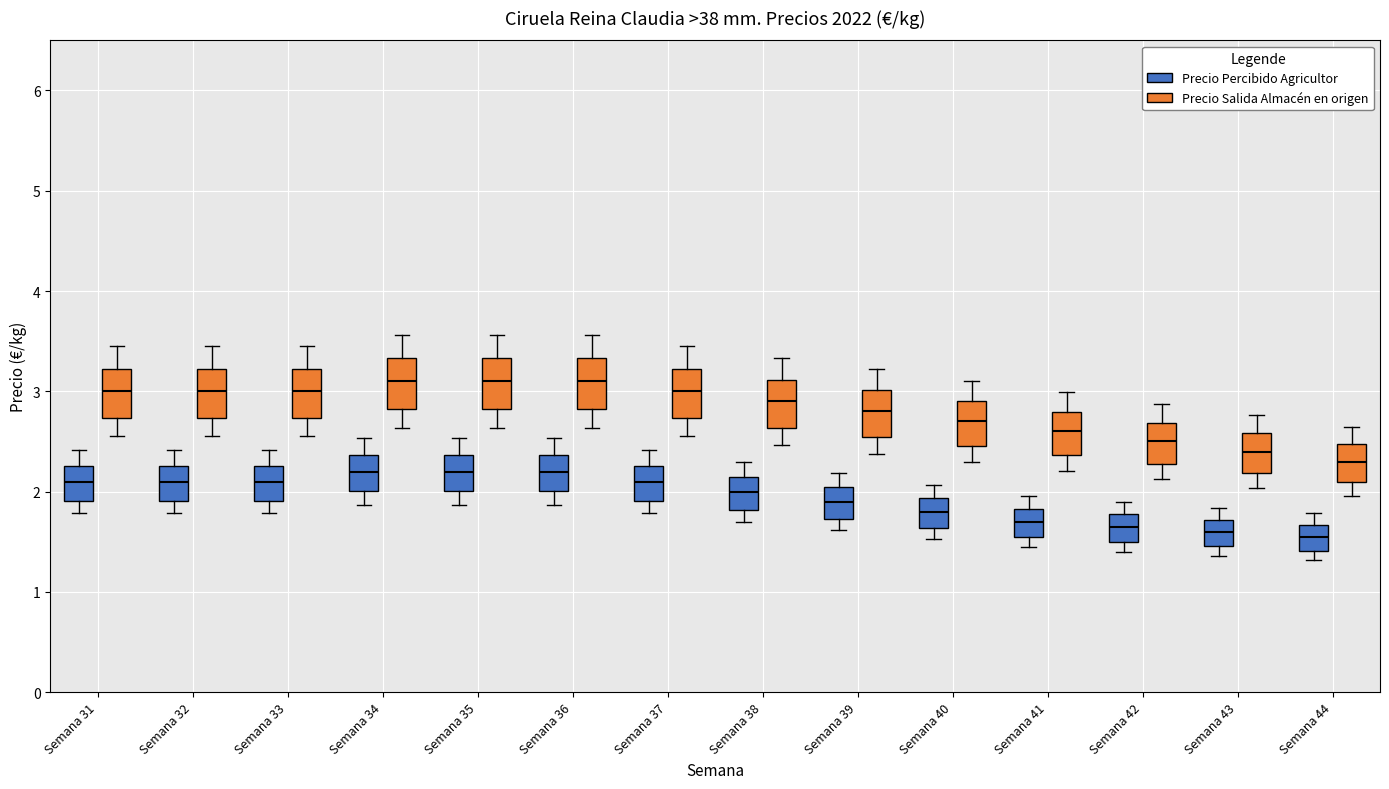

Reading left to right, transcribe this box plot: for each box, give where its median line is, the range the box spans, and where its two whiskers end, as read against the y-axis. The values are not printed on the chart, so give them approximately, as read against the axis.

Semana 31 (Precio Percibido Agricultor): median 2.1, box 1.9 to 2.3, whiskers 1.8 to 2.4
Semana 31 (Precio Salida Almacén en origen): median 3.0, box 2.7 to 3.2, whiskers 2.6 to 3.5
Semana 32 (Precio Percibido Agricultor): median 2.1, box 1.9 to 2.3, whiskers 1.8 to 2.4
Semana 32 (Precio Salida Almacén en origen): median 3.0, box 2.7 to 3.2, whiskers 2.6 to 3.5
Semana 33 (Precio Percibido Agricultor): median 2.1, box 1.9 to 2.3, whiskers 1.8 to 2.4
Semana 33 (Precio Salida Almacén en origen): median 3.0, box 2.7 to 3.2, whiskers 2.6 to 3.5
Semana 34 (Precio Percibido Agricultor): median 2.2, box 2.0 to 2.4, whiskers 1.9 to 2.5
Semana 34 (Precio Salida Almacén en origen): median 3.1, box 2.8 to 3.3, whiskers 2.6 to 3.6
Semana 35 (Precio Percibido Agricultor): median 2.2, box 2.0 to 2.4, whiskers 1.9 to 2.5
Semana 35 (Precio Salida Almacén en origen): median 3.1, box 2.8 to 3.3, whiskers 2.6 to 3.6
Semana 36 (Precio Percibido Agricultor): median 2.2, box 2.0 to 2.4, whiskers 1.9 to 2.5
Semana 36 (Precio Salida Almacén en origen): median 3.1, box 2.8 to 3.3, whiskers 2.6 to 3.6
Semana 37 (Precio Percibido Agricultor): median 2.1, box 1.9 to 2.3, whiskers 1.8 to 2.4
Semana 37 (Precio Salida Almacén en origen): median 3.0, box 2.7 to 3.2, whiskers 2.6 to 3.5
Semana 38 (Precio Percibido Agricultor): median 2.0, box 1.8 to 2.2, whiskers 1.7 to 2.3
Semana 38 (Precio Salida Almacén en origen): median 2.9, box 2.6 to 3.1, whiskers 2.5 to 3.3
Semana 39 (Precio Percibido Agricultor): median 1.9, box 1.7 to 2.0, whiskers 1.6 to 2.2
Semana 39 (Precio Salida Almacén en origen): median 2.8, box 2.5 to 3.0, whiskers 2.4 to 3.2
Semana 40 (Precio Percibido Agricultor): median 1.8, box 1.6 to 1.9, whiskers 1.5 to 2.1
Semana 40 (Precio Salida Almacén en origen): median 2.7, box 2.5 to 2.9, whiskers 2.3 to 3.1
Semana 41 (Precio Percibido Agricultor): median 1.7, box 1.5 to 1.8, whiskers 1.4 to 2.0
Semana 41 (Precio Salida Almacén en origen): median 2.6, box 2.4 to 2.8, whiskers 2.2 to 3.0
Semana 42 (Precio Percibido Agricultor): median 1.7, box 1.5 to 1.8, whiskers 1.4 to 1.9
Semana 42 (Precio Salida Almacén en origen): median 2.5, box 2.3 to 2.7, whiskers 2.1 to 2.9
Semana 43 (Precio Percibido Agricultor): median 1.6, box 1.5 to 1.7, whiskers 1.4 to 1.8
Semana 43 (Precio Salida Almacén en origen): median 2.4, box 2.2 to 2.6, whiskers 2.0 to 2.8
Semana 44 (Precio Percibido Agricultor): median 1.6, box 1.4 to 1.7, whiskers 1.3 to 1.8
Semana 44 (Precio Salida Almacén en origen): median 2.3, box 2.1 to 2.5, whiskers 2.0 to 2.6